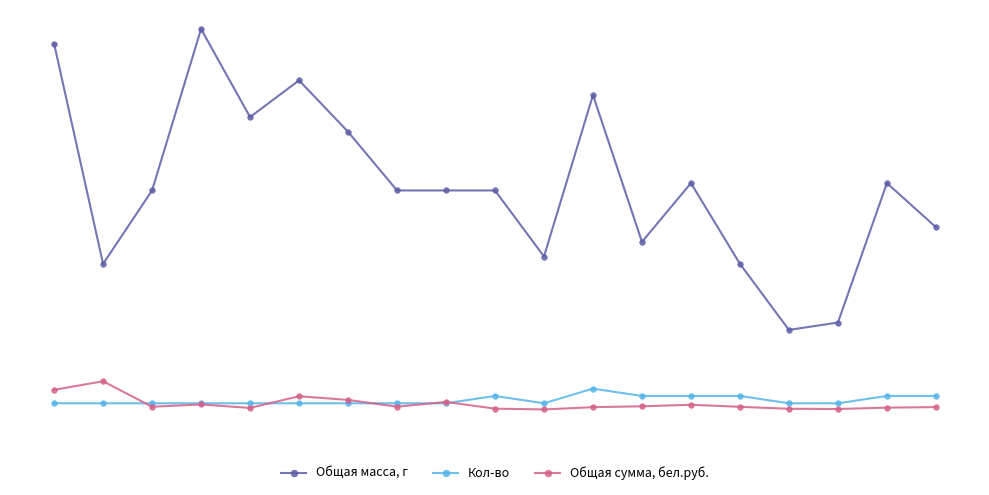

What is the maximum value for Общая масса, г?

52.0